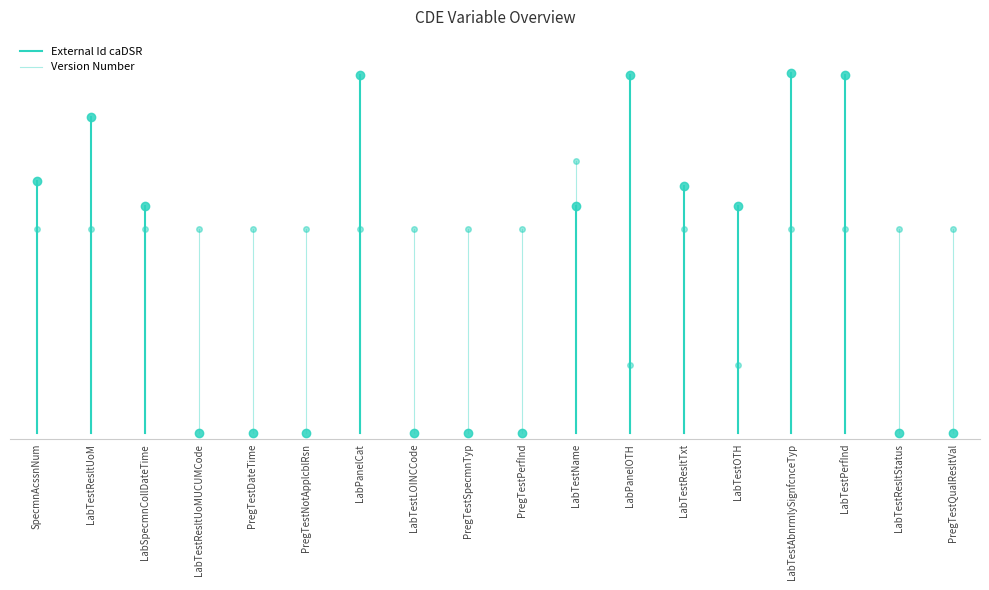

Between LabTestResltUoM and SpecmnAcssnNum, which is larger?

LabTestResltUoM